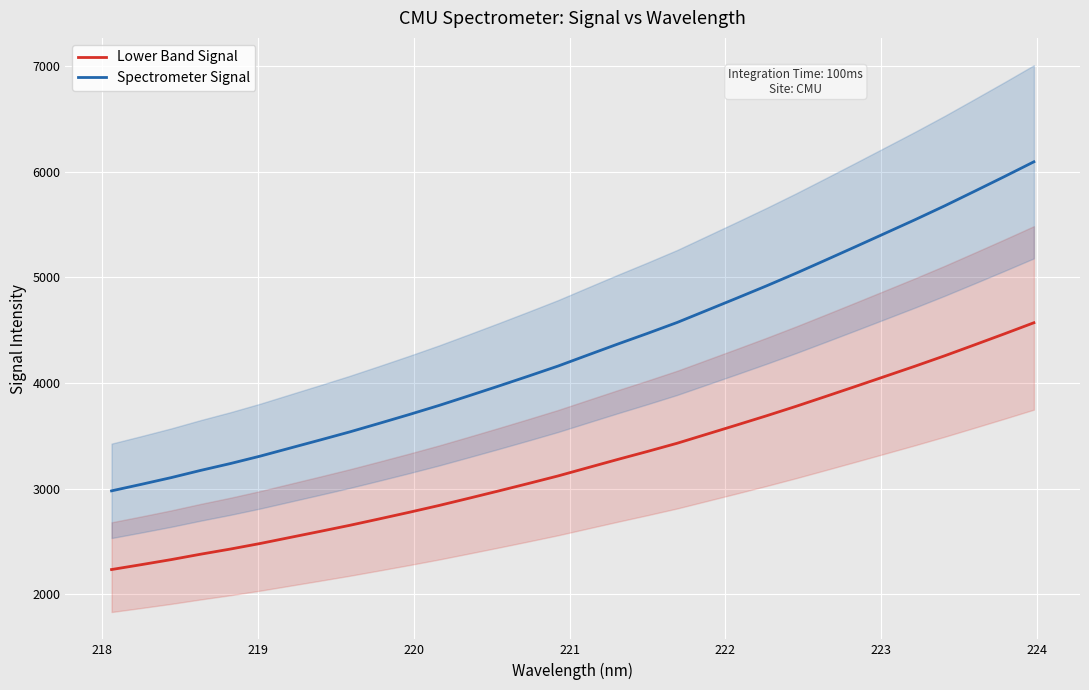

How many lines are shown in the chart?

2